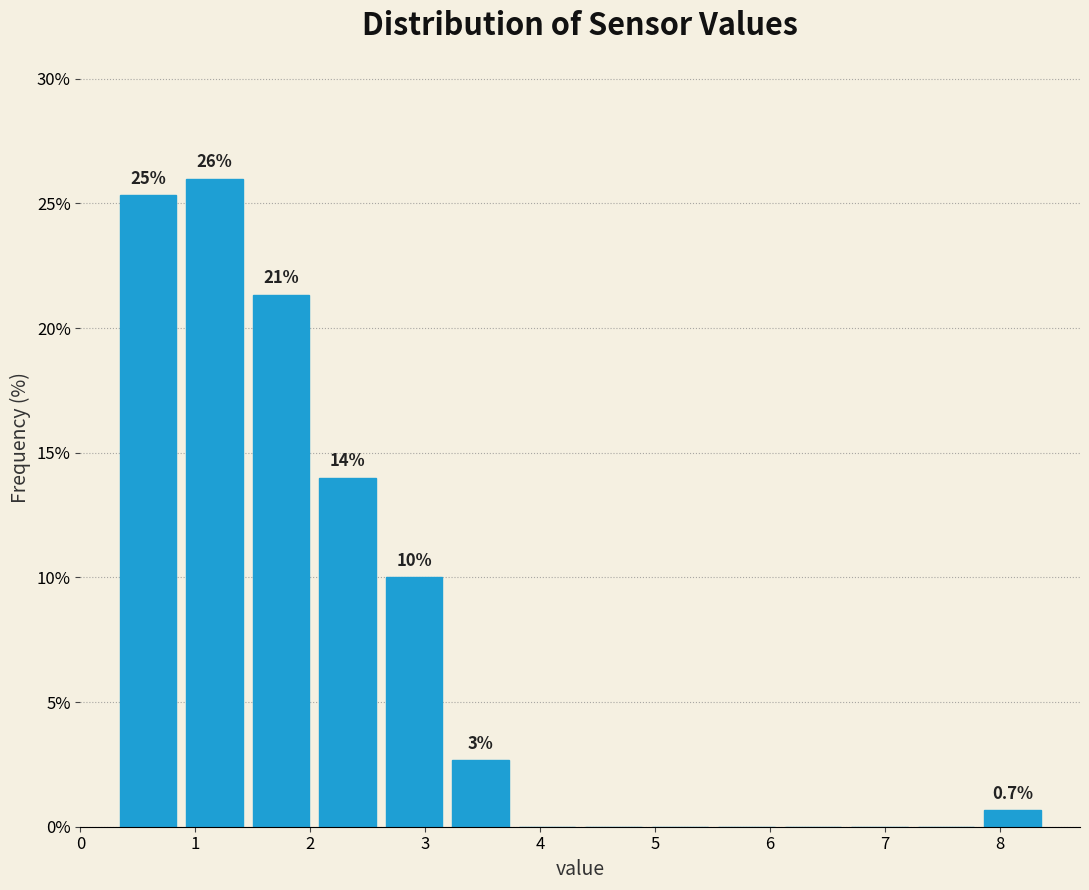

Over which range of the x-axis is the bar tallest?

0.9 to 1.5